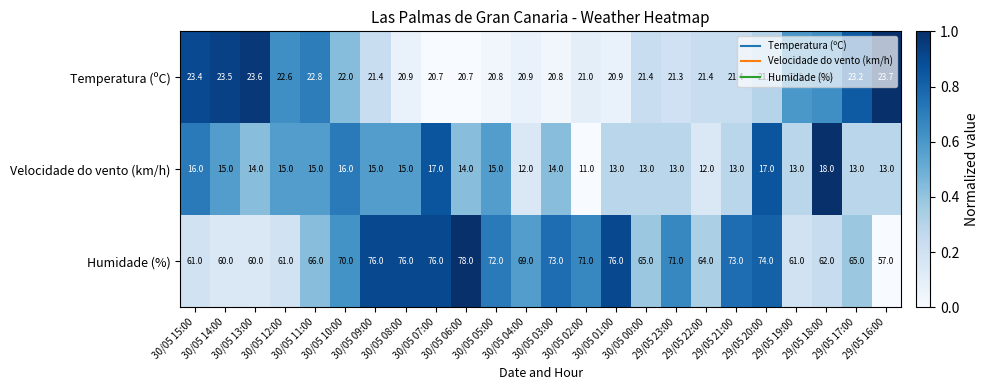

How many Velocidade do vento (km/h) values are between 13 and 15?

16